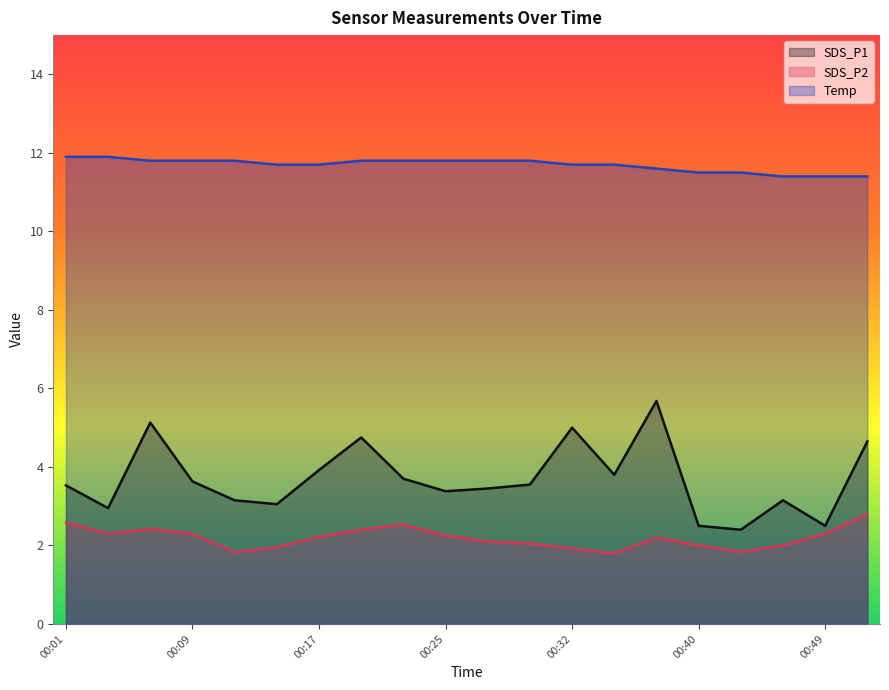

True or false: SDS_P2 and Temp cross at least once.

False